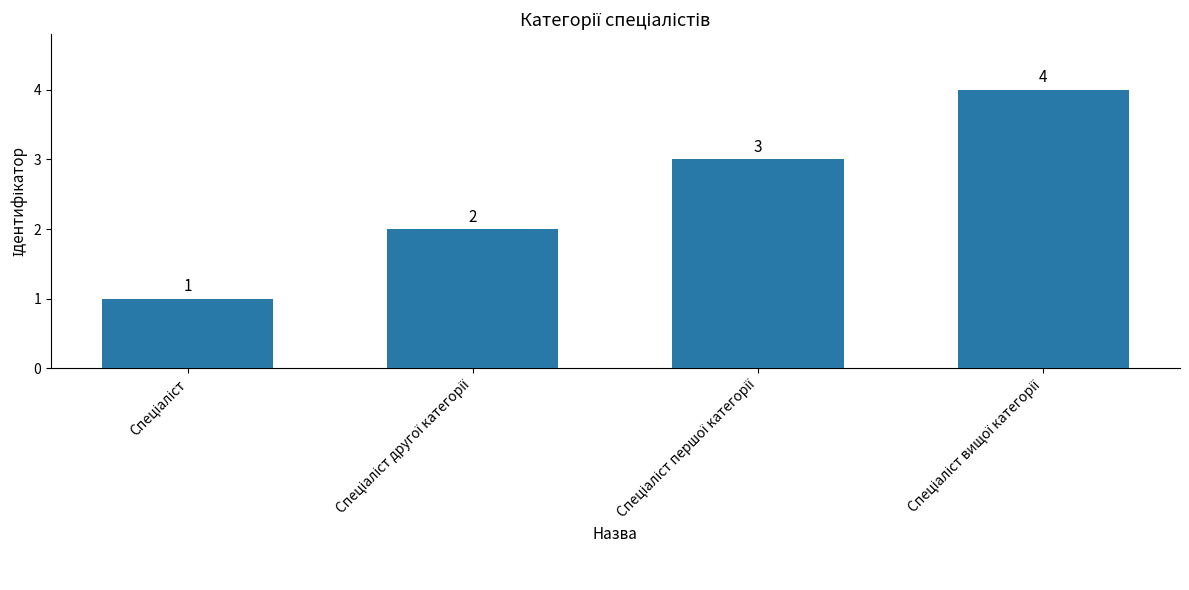

Reading right to left, what are all the values shown in this chart?

4	3	2	1